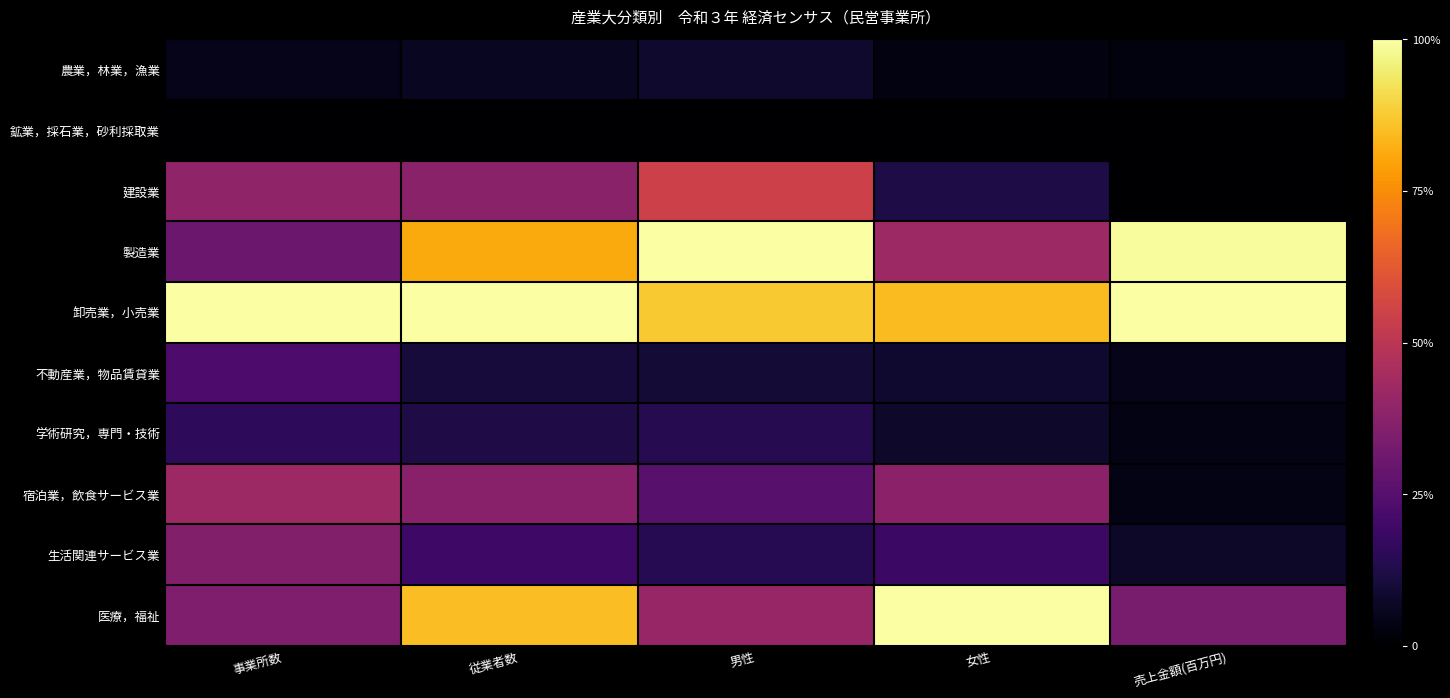

Which series changed the most between 事業所数 and 売上金額(百万円)?

製造業